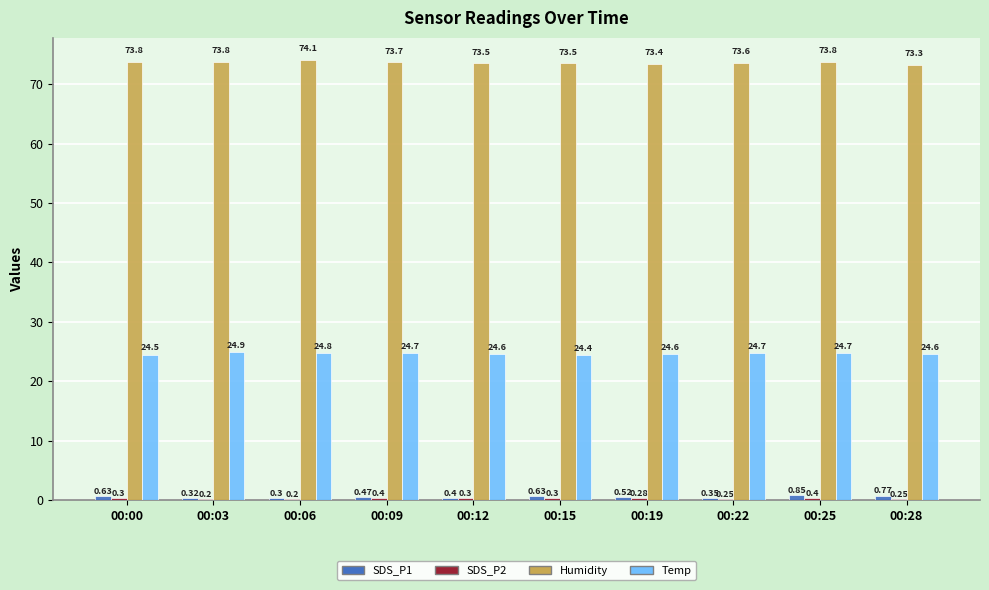

What is the total value across all series at 00:12?

98.8